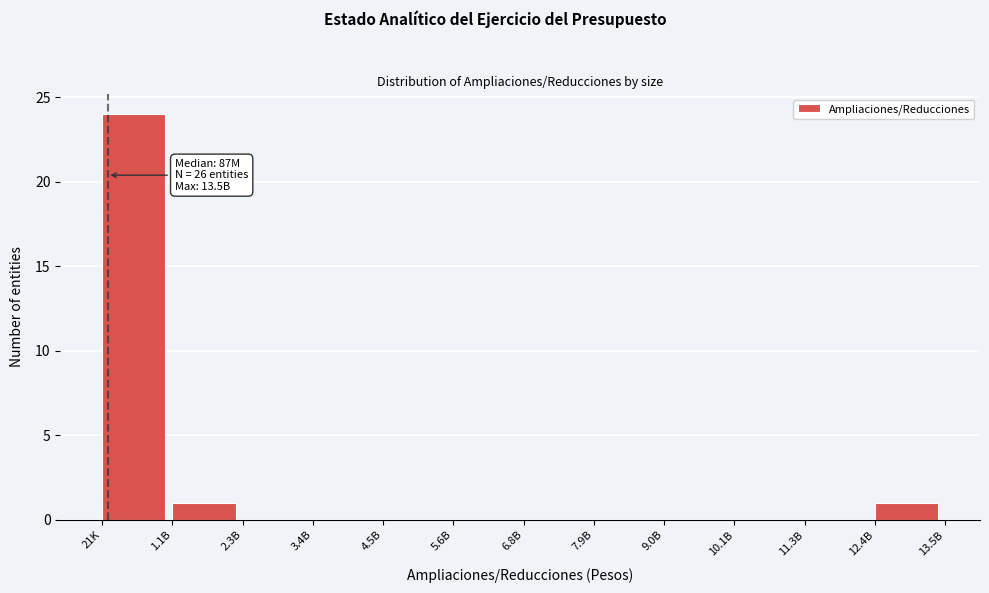

Reading left to right, list all the values displayed in this chart.

21K=24	1.1B=1	2.3B=0	3.4B=0	4.5B=0	5.6B=0	6.8B=0	7.9B=0	9.0B=0	10.1B=0	11.3B=0	12.4B=1